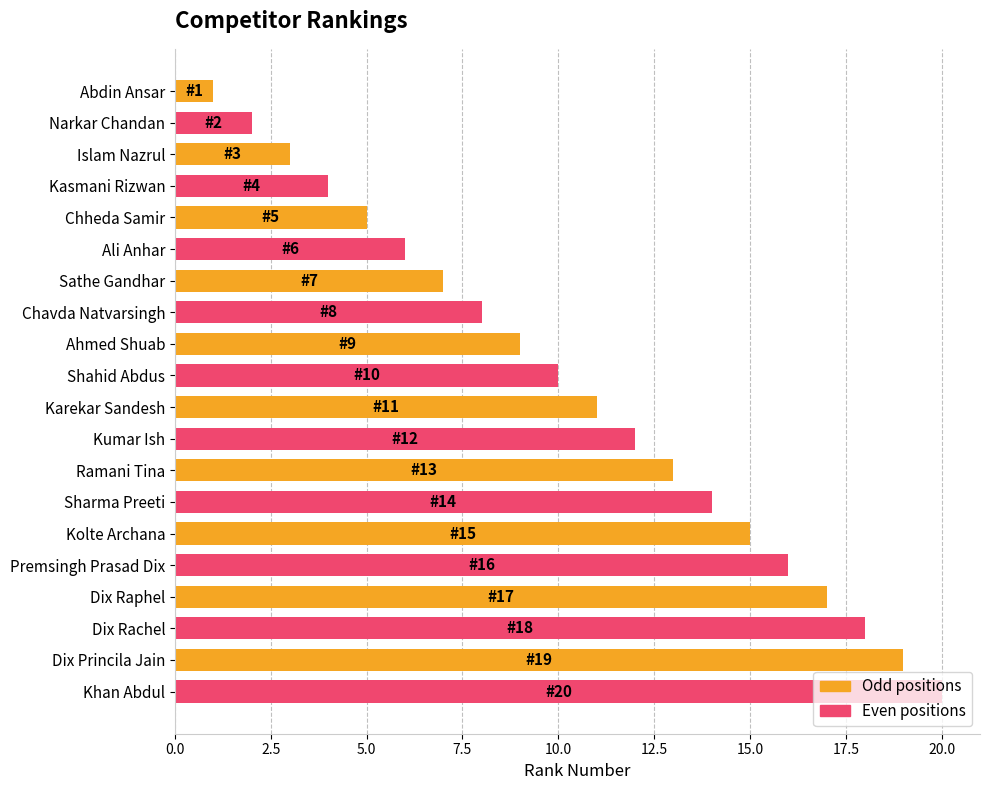

What is the difference between the second highest and minimum values?

18